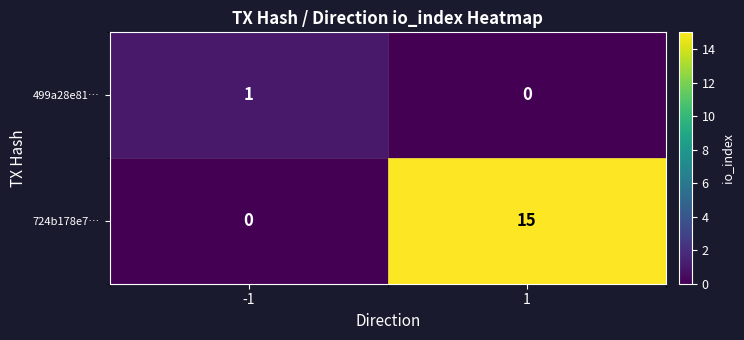

True or false: 724b178e7… has a value of 0 at -1.

True